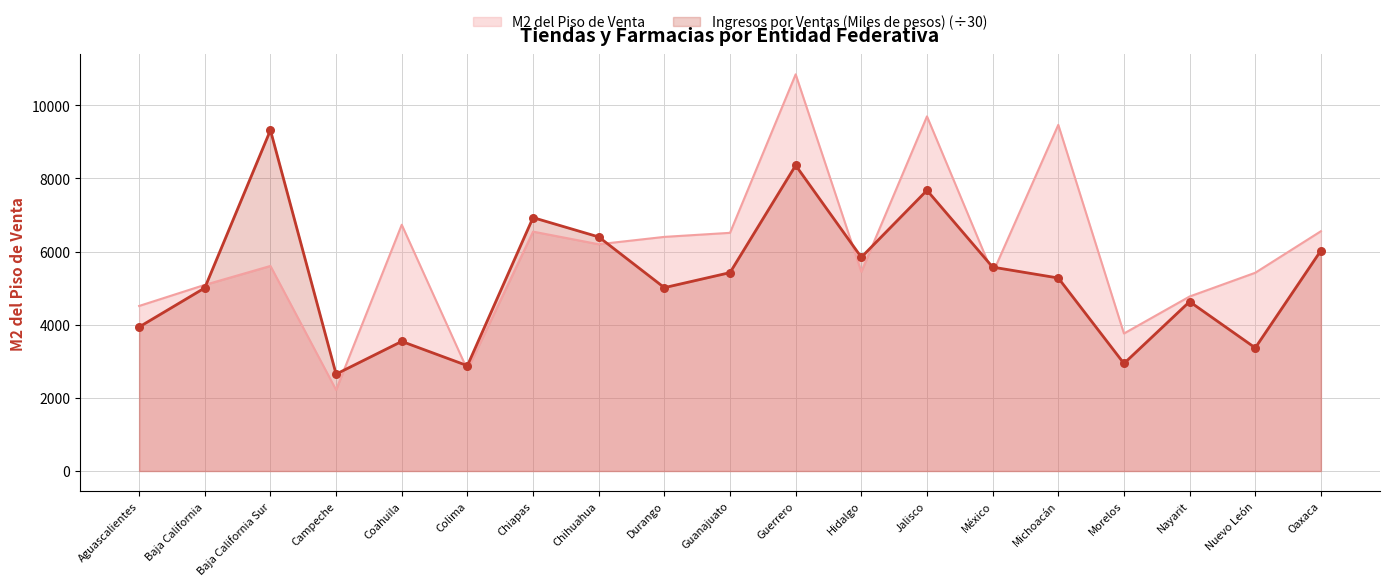

Which series has the largest total across all categories?

M2 del Piso de Venta